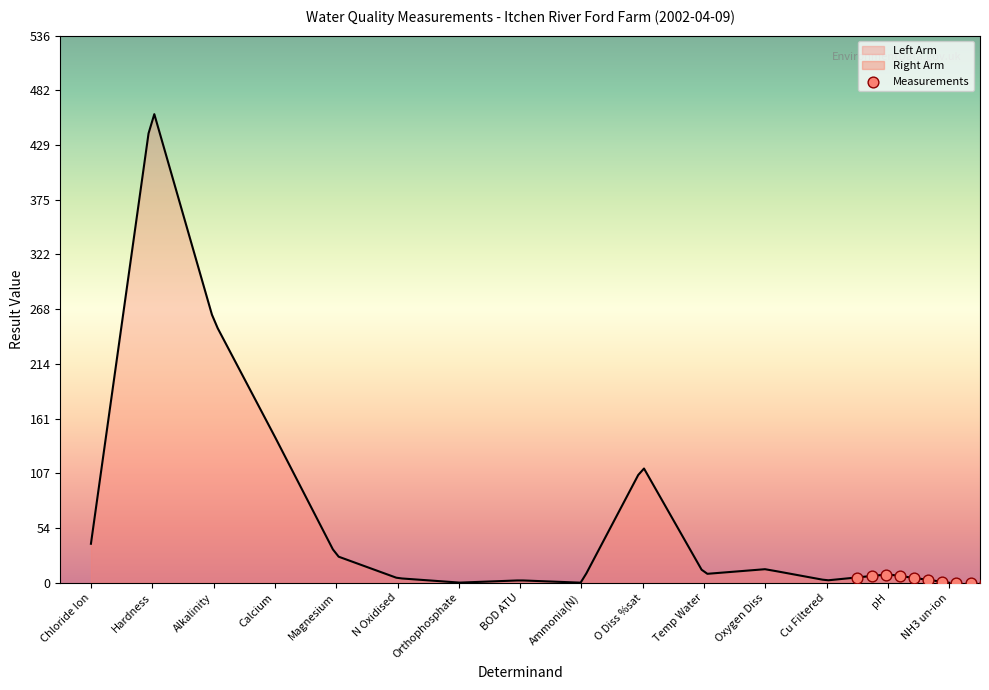

What is the change in value from N Oxidised to BOD ATU?

-2.5